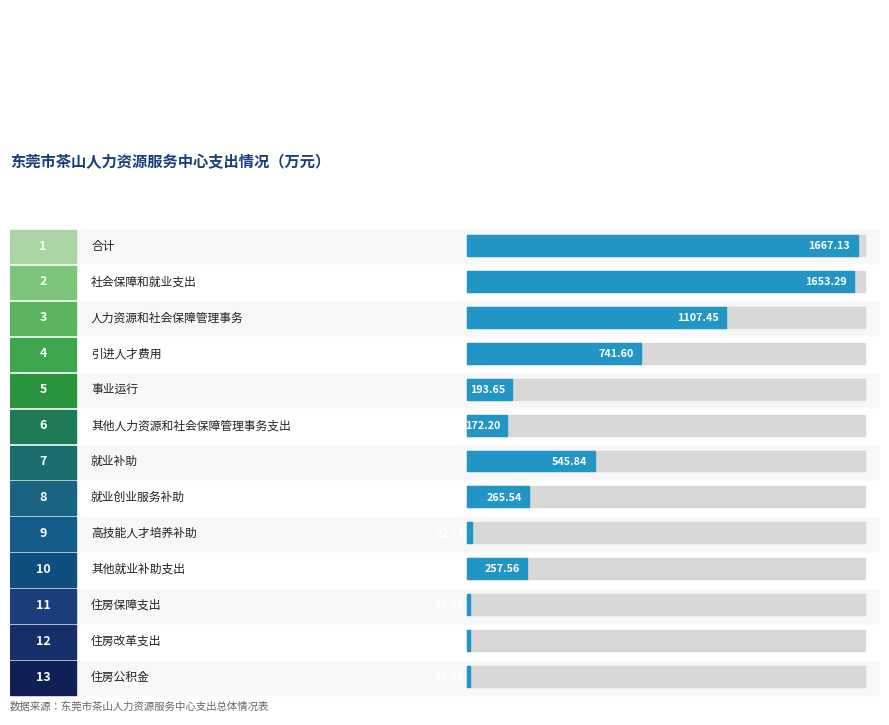

Where is 合计 nearest to the value 840?

引进人才费用